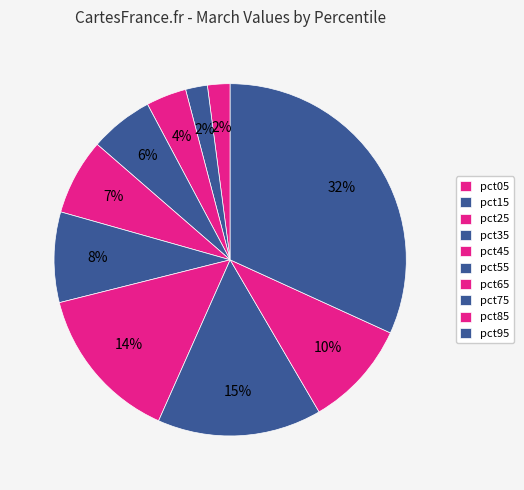

Rank the categories by value from highest to lowest.

pct95, pct75, pct65, pct85, pct55, pct45, pct35, pct25, pct05, pct15